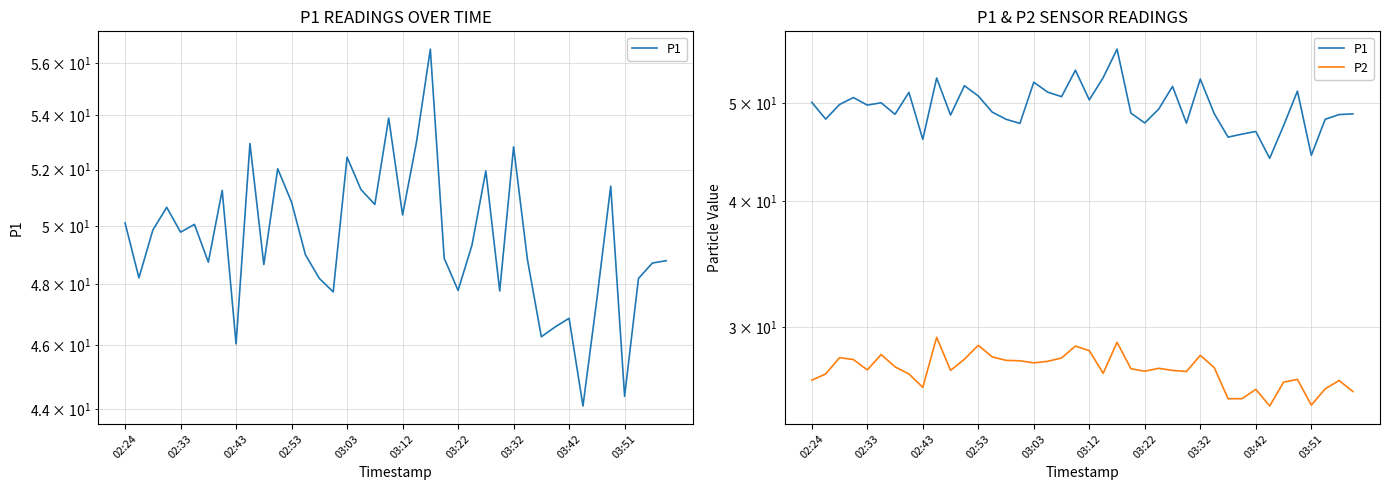

Which series has the largest total across all categories?

P1